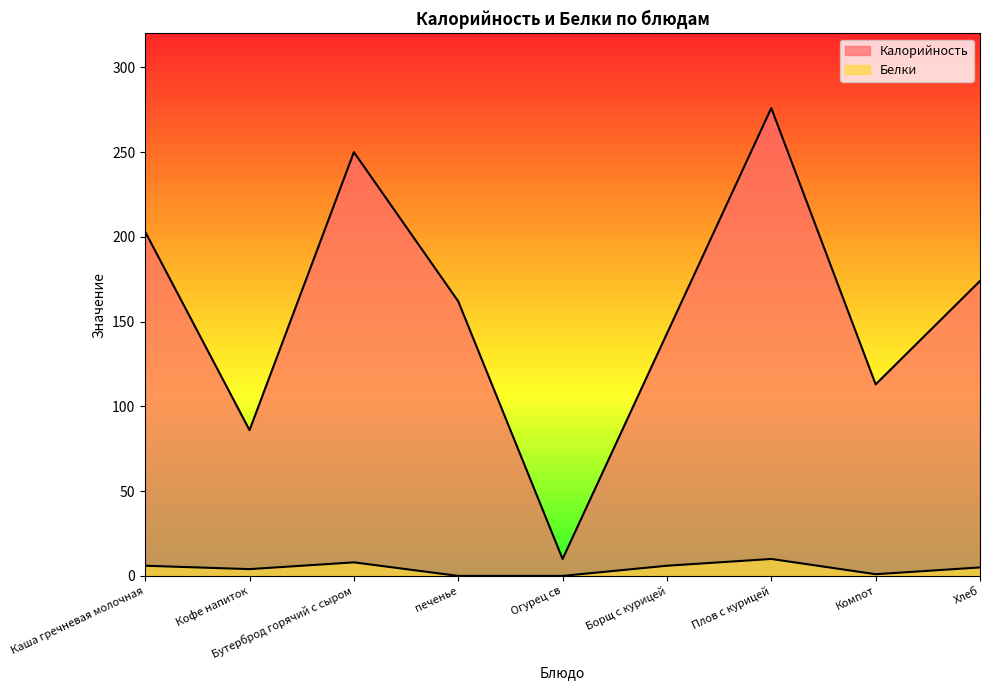

What is the total value across all series at Плов с курицей?

286